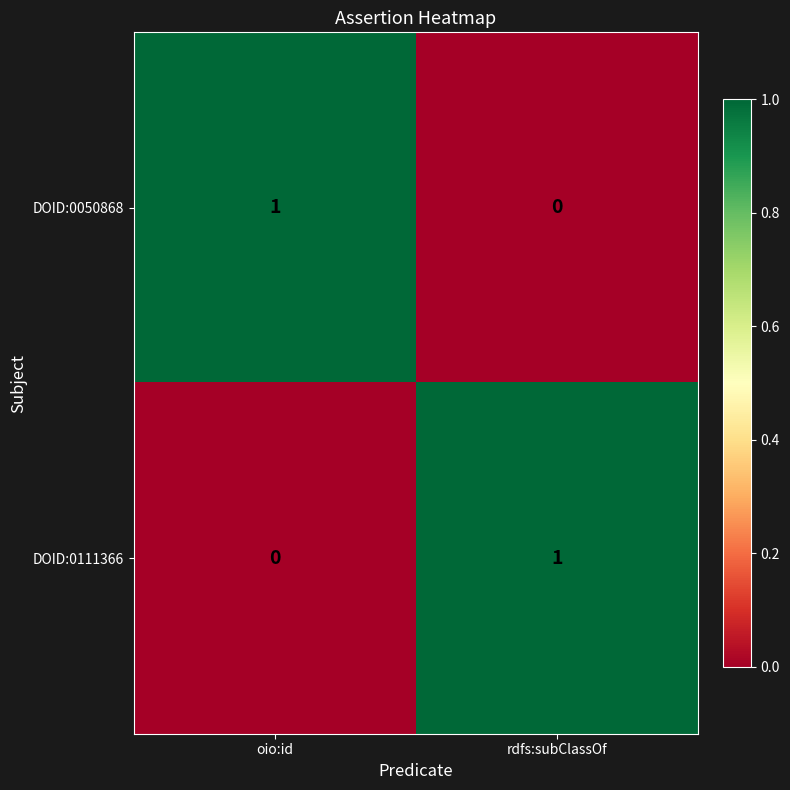

The DOID:0050868 series shows 1 at rdfs:subClassOf. True or false?

False